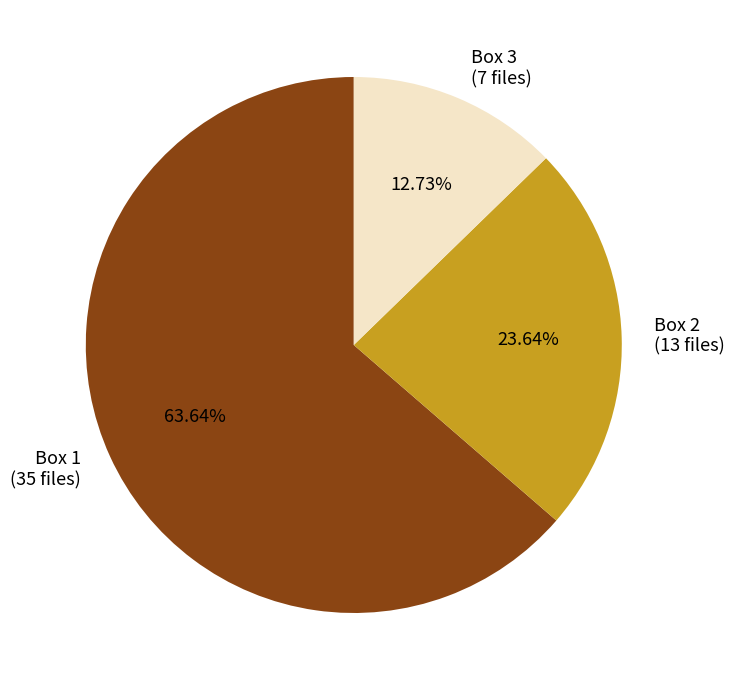

Count the number of slices in the pie.

3